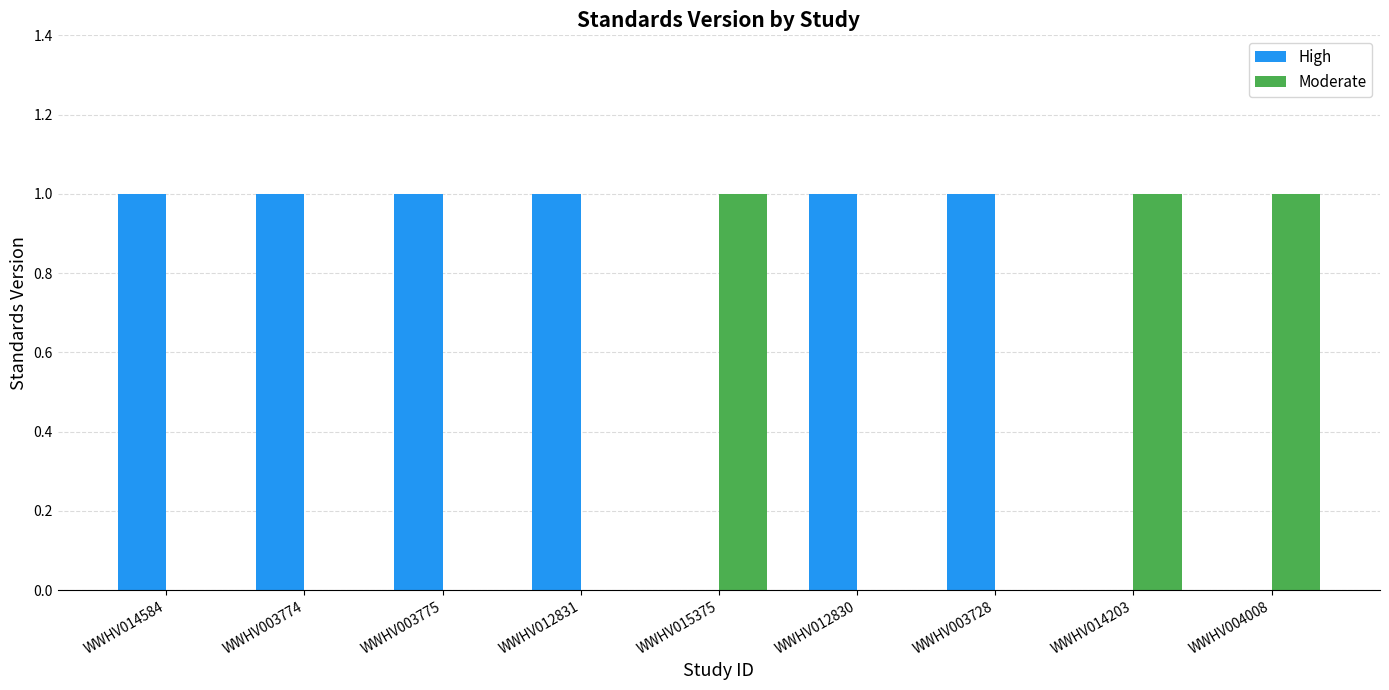

Reading right to left, extract all data points from this chart.

High: 0	0	1	1	0	1	1	1	1
Moderate: 1	1	0	0	1	0	0	0	0